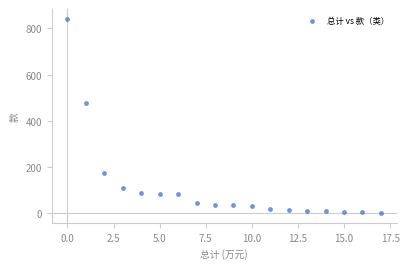

What Y value in the scatter plot is closest to 421?

478.8